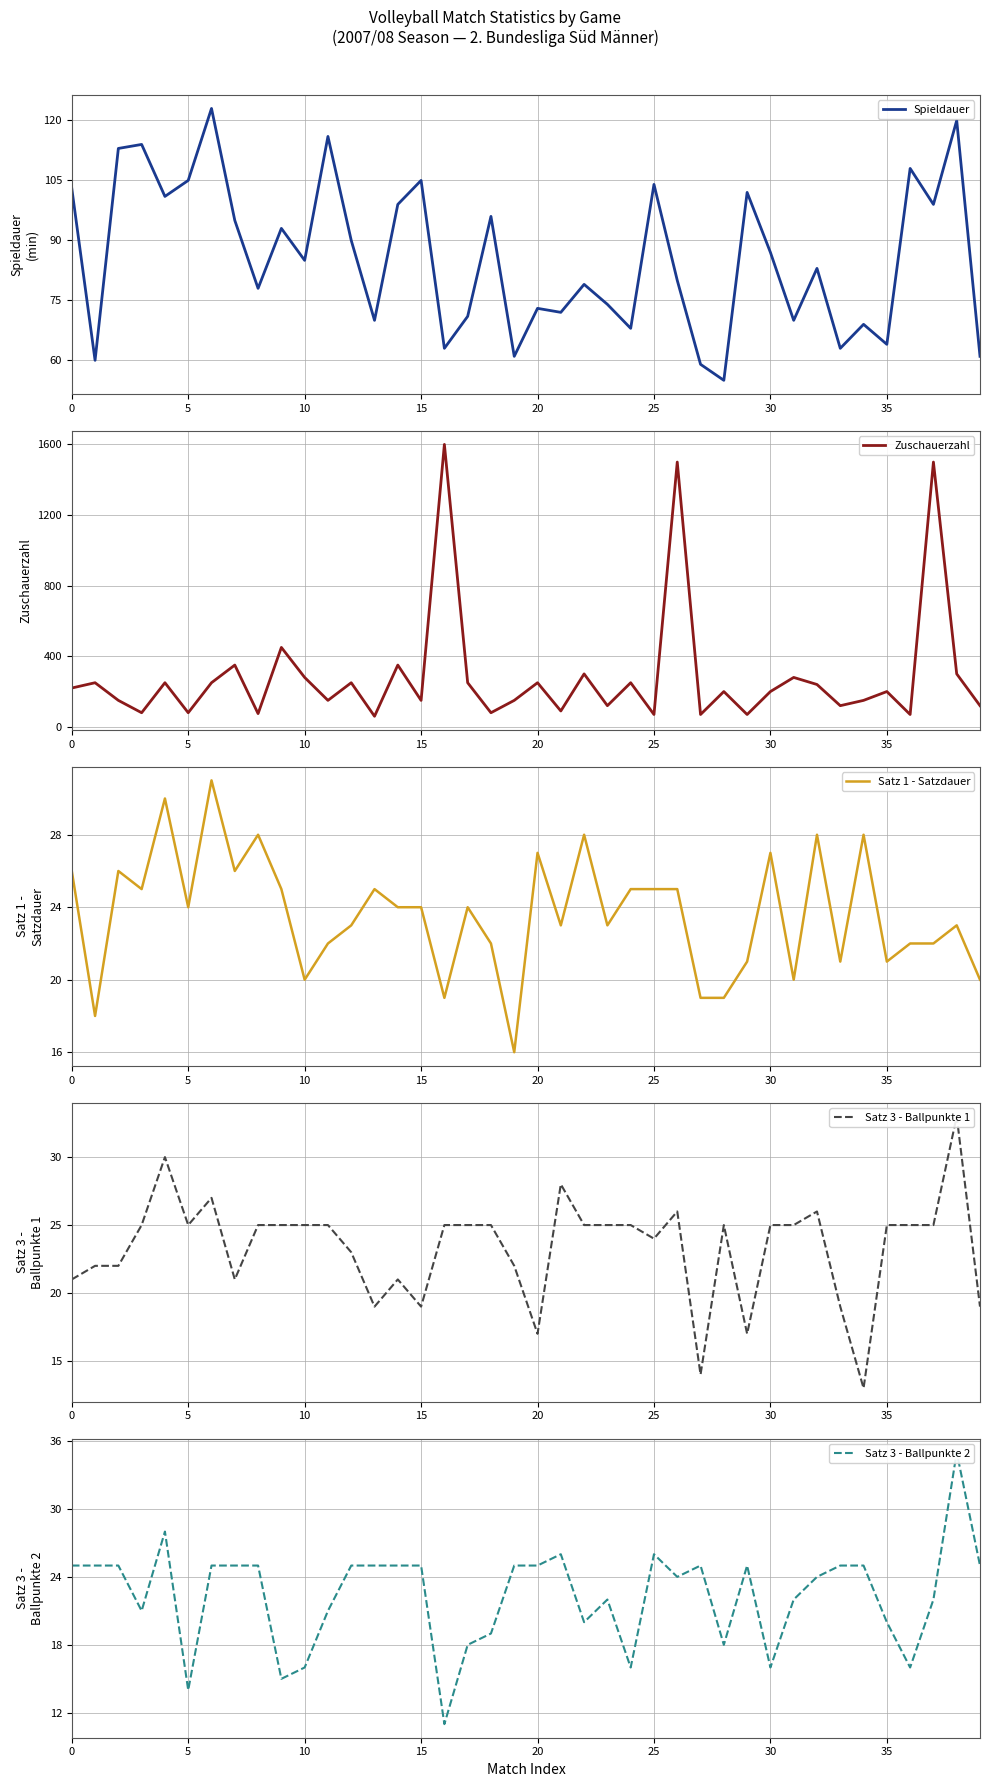

Which series changed the most between 0 and 22?

Zuschauerzahl